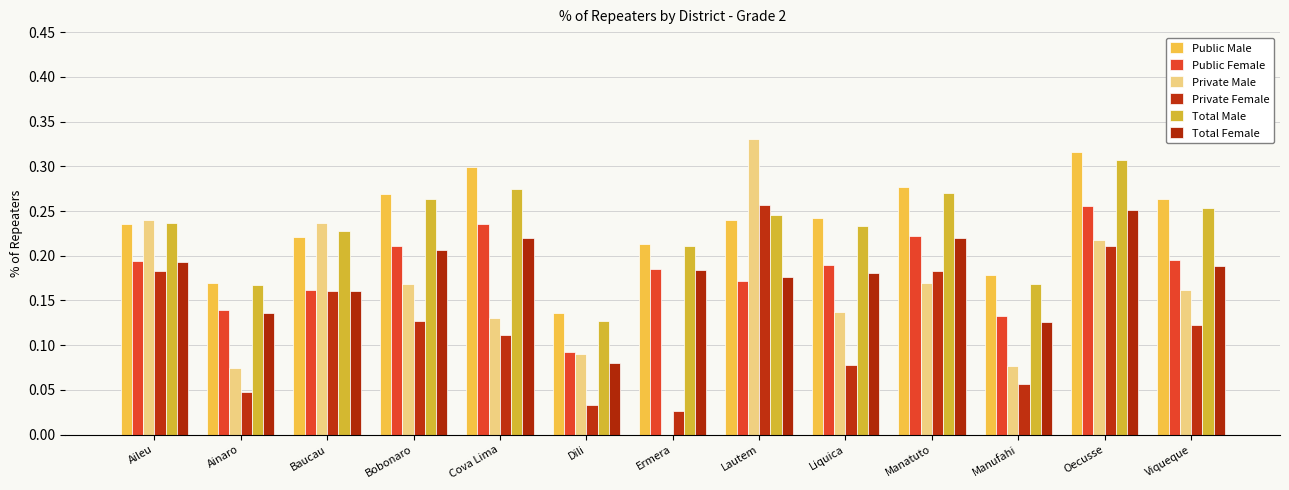

Rank the series at Lautem from highest to lowest value.

Private Male, Private Female, Total Male, Public Male, Total Female, Public Female